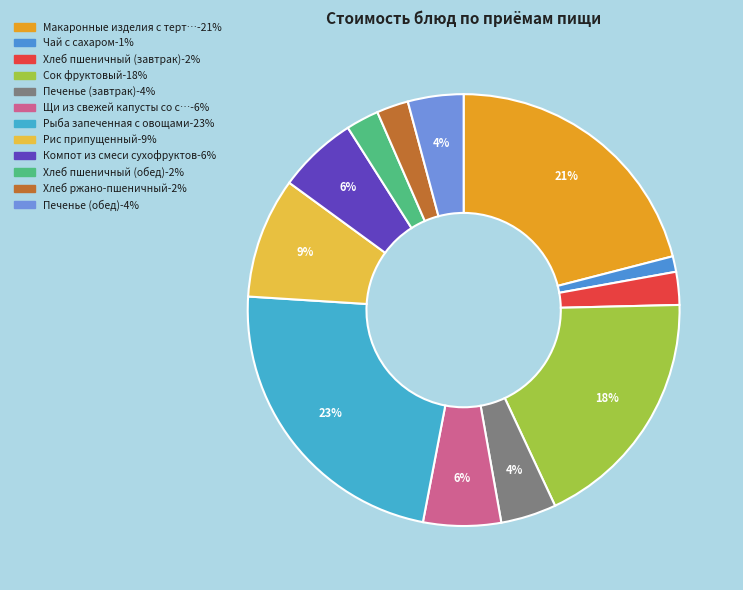

How many slices are in this pie chart?

12